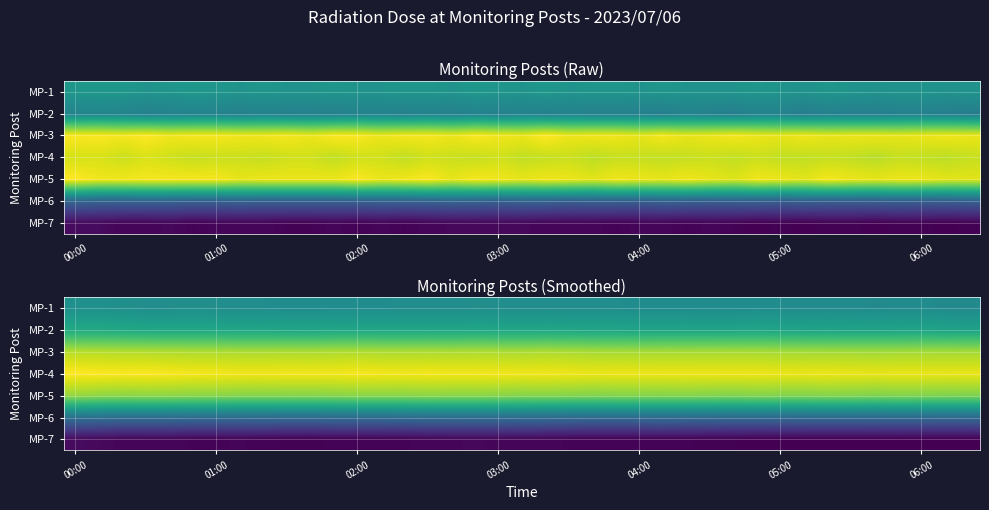

At which label does MP-4 reach its peak?

00:00